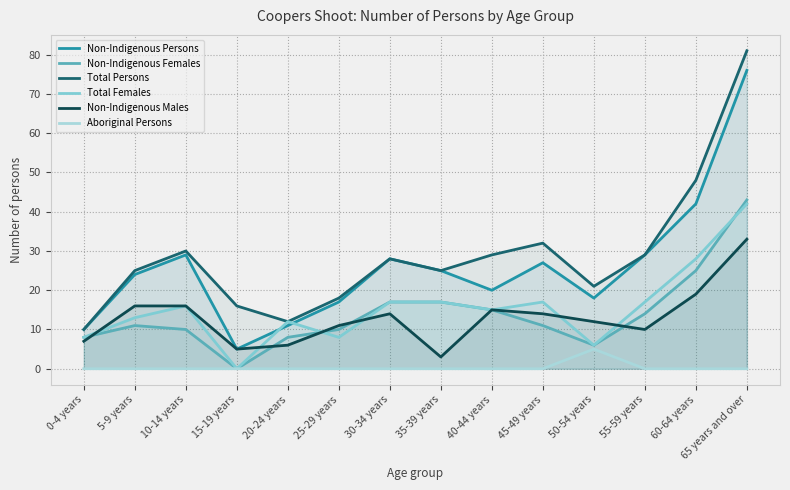

Reading left to right, extract all data points from this chart.

Non-Indigenous Persons: 0-4 years=10	5-9 years=24	10-14 years=29	15-19 years=5	20-24 years=11	25-29 years=17	30-34 years=28	35-39 years=25	40-44 years=20	45-49 years=27	50-54 years=18	55-59 years=29	60-64 years=42	65 years and over=76
Non-Indigenous Females: 0-4 years=8	5-9 years=11	10-14 years=10	15-19 years=0	20-24 years=8	25-29 years=10	30-34 years=17	35-39 years=17	40-44 years=15	45-49 years=11	50-54 years=6	55-59 years=14	60-64 years=25	65 years and over=43
Total Persons: 0-4 years=10	5-9 years=25	10-14 years=30	15-19 years=16	20-24 years=12	25-29 years=18	30-34 years=28	35-39 years=25	40-44 years=29	45-49 years=32	50-54 years=21	55-59 years=29	60-64 years=48	65 years and over=81
Total Females: 0-4 years=8	5-9 years=13	10-14 years=16	15-19 years=0	20-24 years=12	25-29 years=8	30-34 years=17	35-39 years=17	40-44 years=15	45-49 years=17	50-54 years=6	55-59 years=17	60-64 years=28	65 years and over=42
Non-Indigenous Males: 0-4 years=7	5-9 years=16	10-14 years=16	15-19 years=5	20-24 years=6	25-29 years=11	30-34 years=14	35-39 years=3	40-44 years=15	45-49 years=14	50-54 years=12	55-59 years=10	60-64 years=19	65 years and over=33
Aboriginal Persons: 0-4 years=0	5-9 years=0	10-14 years=0	15-19 years=0	20-24 years=0	25-29 years=0	30-34 years=0	35-39 years=0	40-44 years=0	45-49 years=0	50-54 years=5	55-59 years=0	60-64 years=0	65 years and over=0